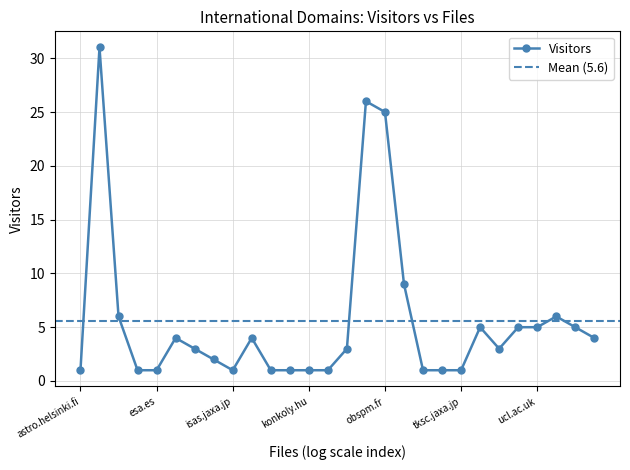

True or false: Visitors has more than 2 points higher than both neighbors.

True